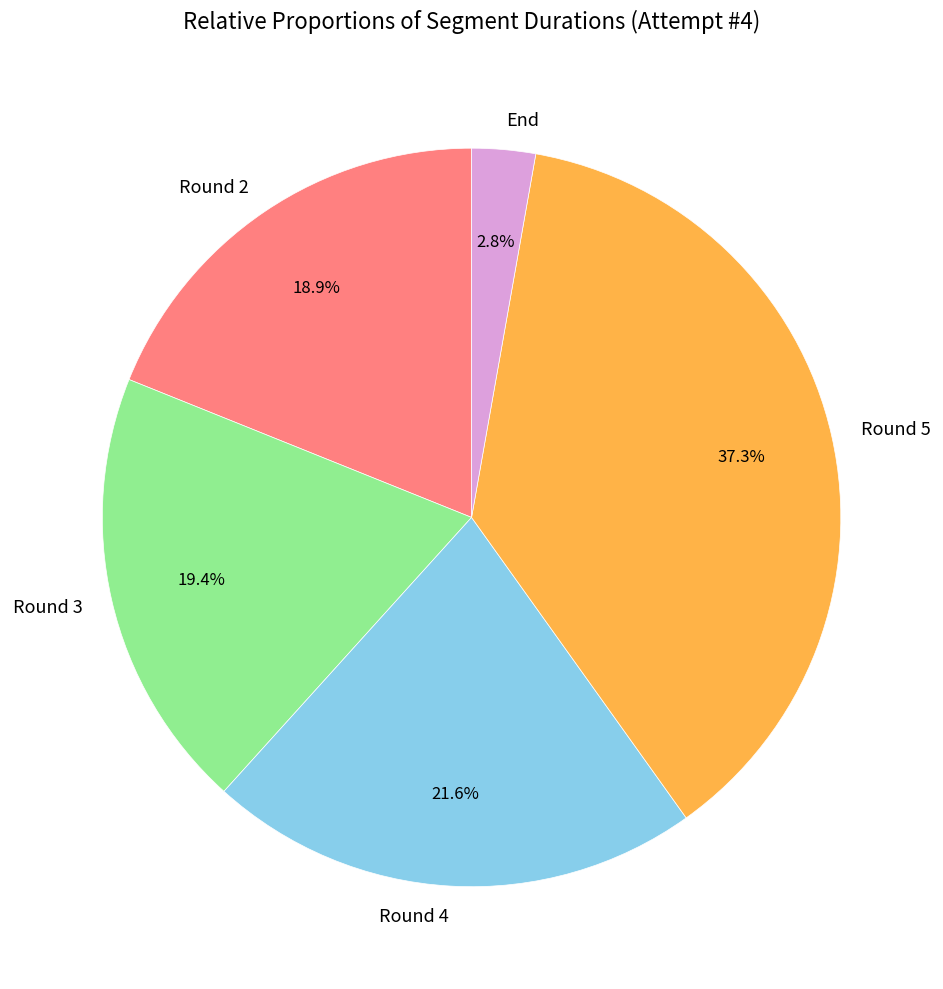

Which category has the biggest portion of the pie?

Round 5